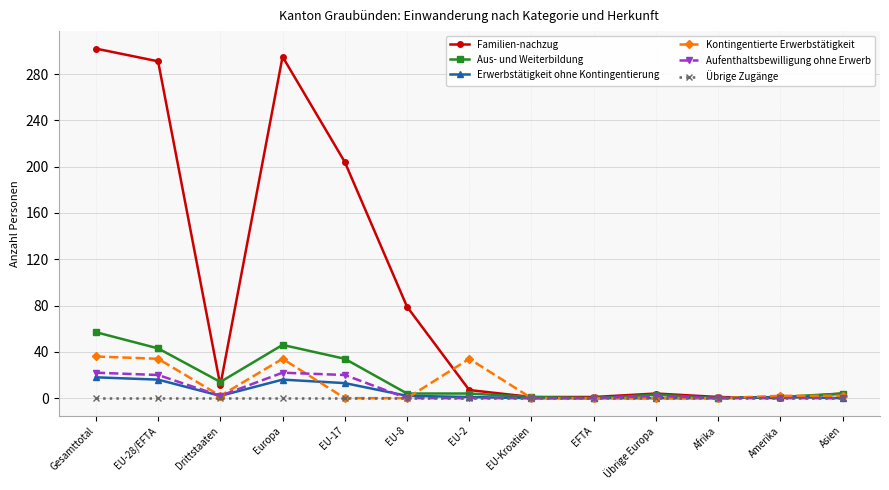

What are all the series names shown in the legend?

Familien-nachzug, Aus- und Weiterbildung, Erwerbstätigkeit ohne Kontingentierung, Kontingentierte Erwerbstätigkeit, Aufenthaltsbewilligung ohne Erwerb, Übrige Zugänge